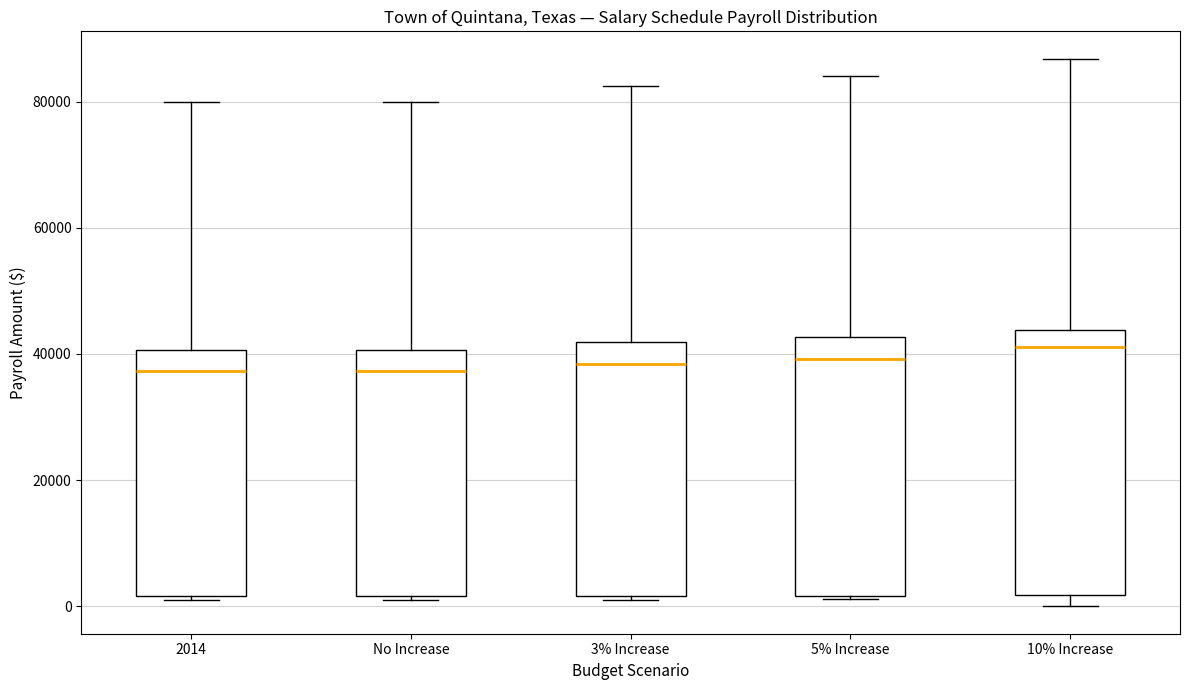

Where is the lower edge of the box for 10% Increase on the y-axis? The values are not printed on the chart, so give them approximately, as read against the axis.

2000